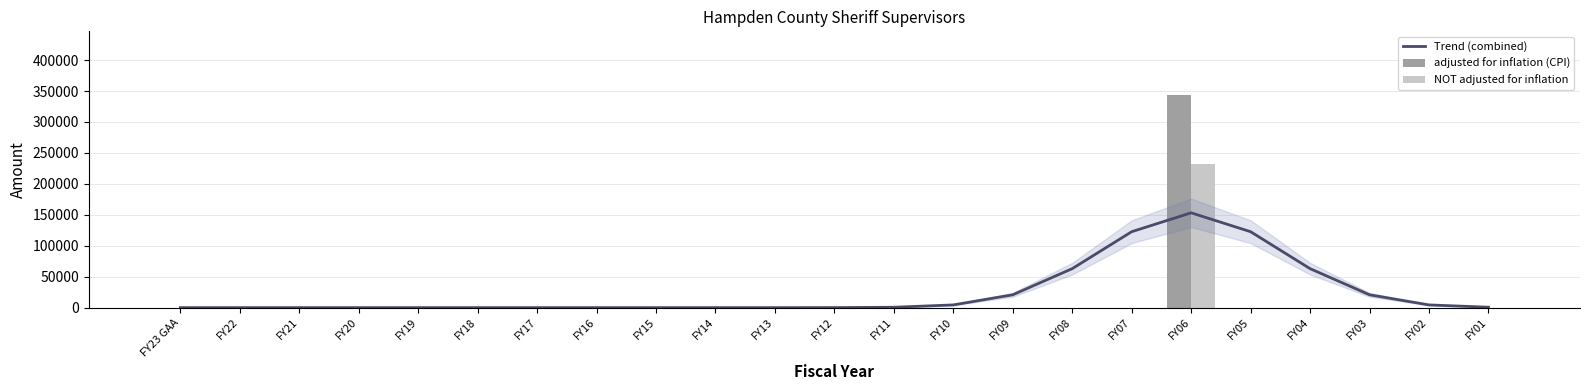

How many values in the adjusted for inflation (CPI) series exceed 0?

1